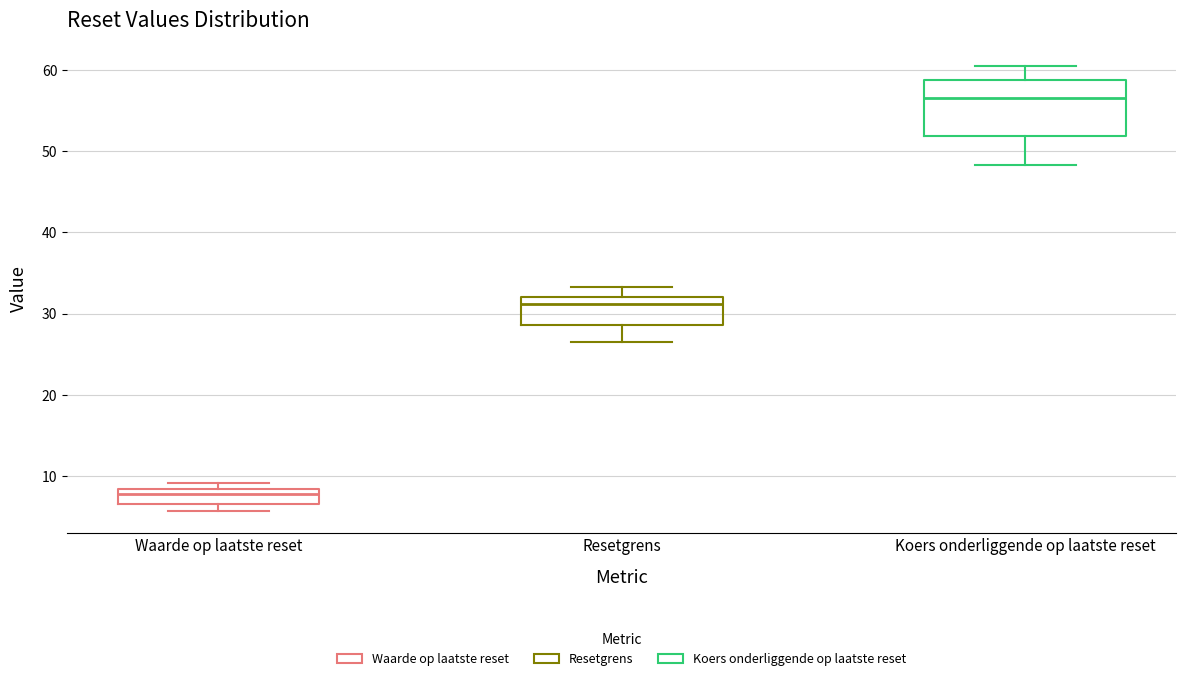

Comparing the boxes themselves (not the whiskers), which one is the tallest?

Koers onderliggende op laatste reset